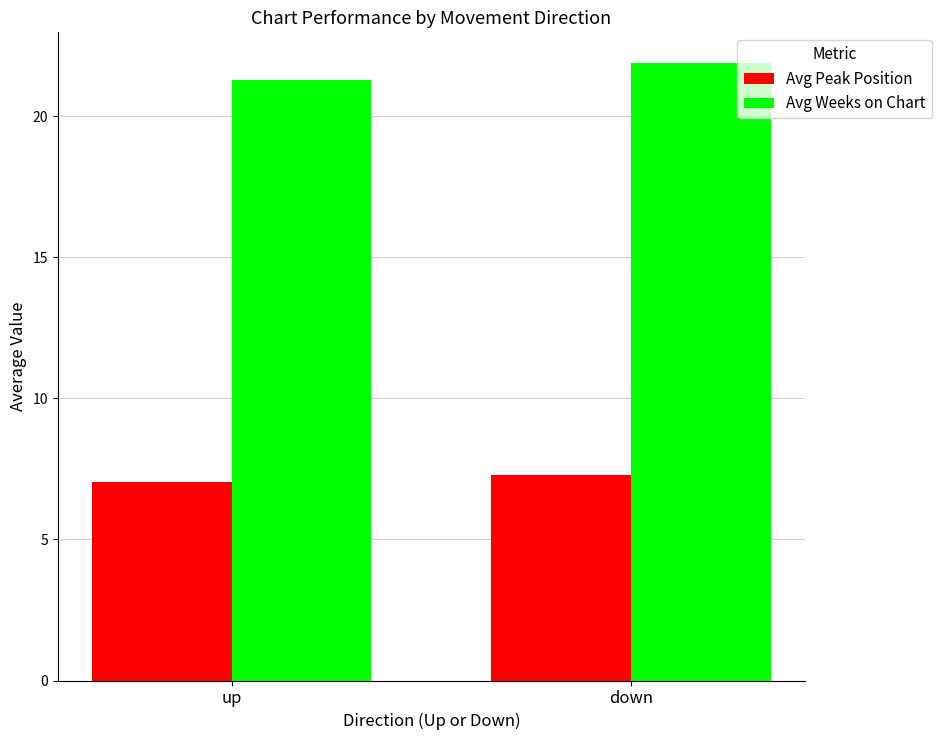

What is the value of the Avg Weeks on Chart bar at the 1st from the left?

21.3